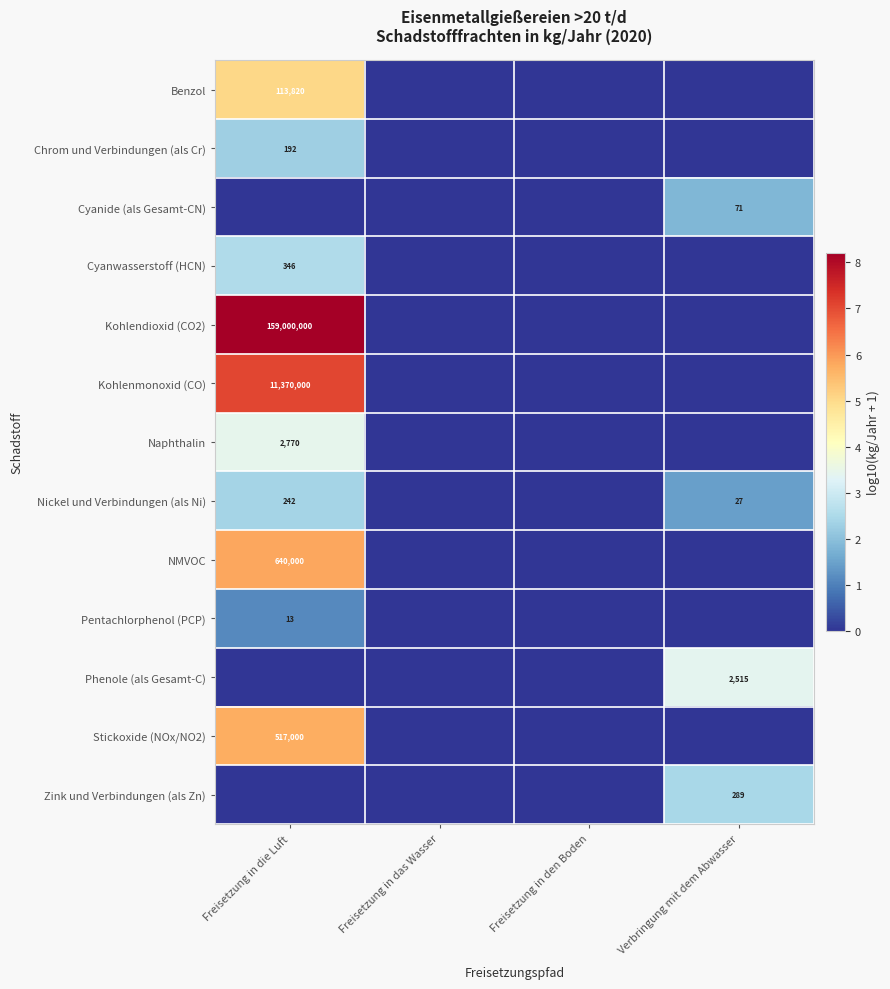

The Nickel und Verbindungen (als Ni) series shows 323 at Freisetzung in die Luft. True or false?

False